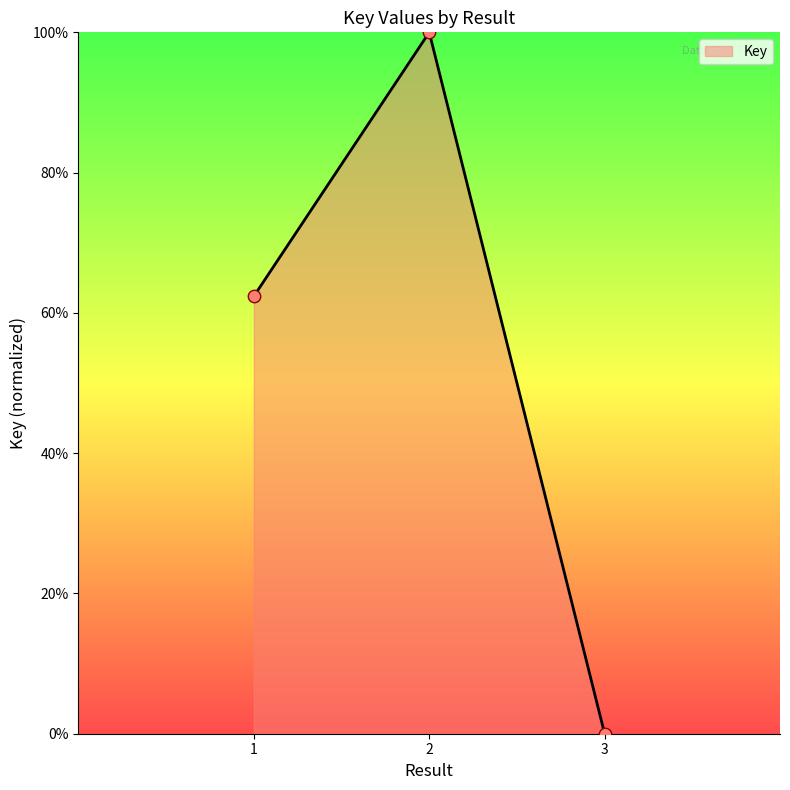

Is this an area chart (filled region under the line)?

Yes